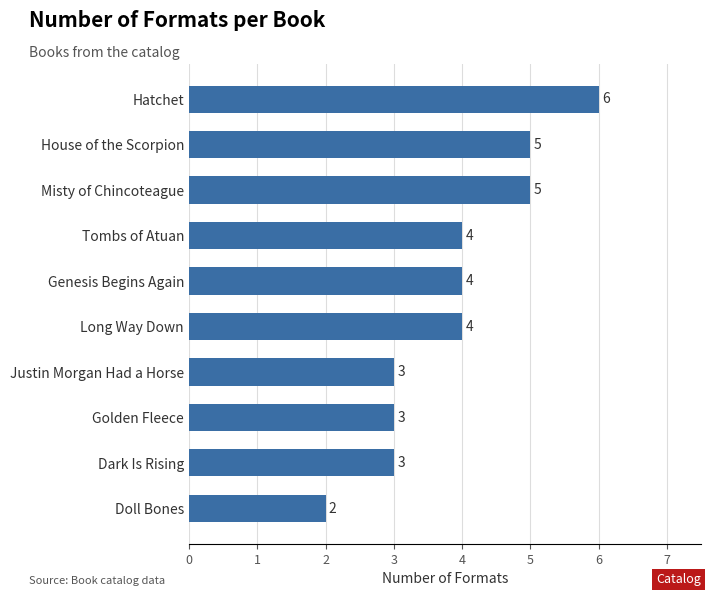

What is the average value?

4